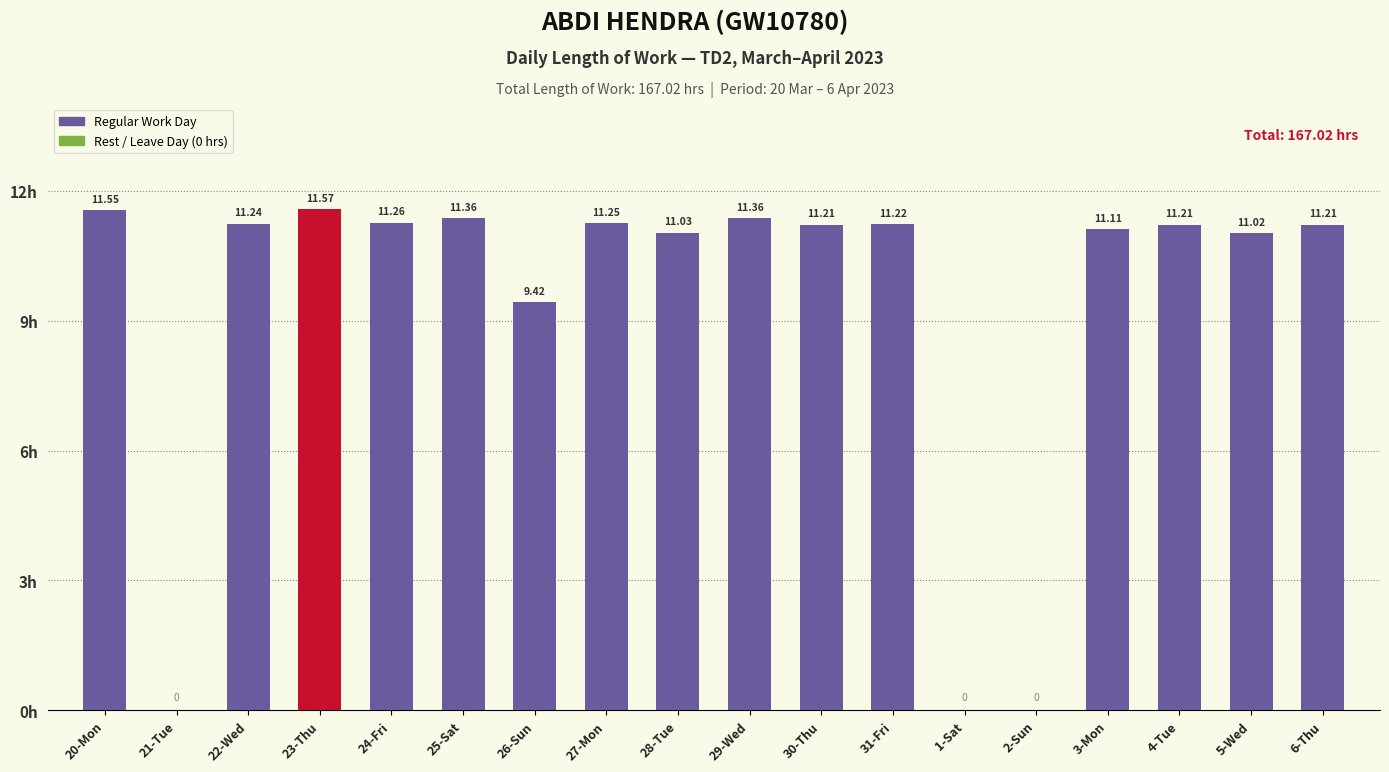

The chart shows a value of 15.8 at 25-Sat. True or false?

False